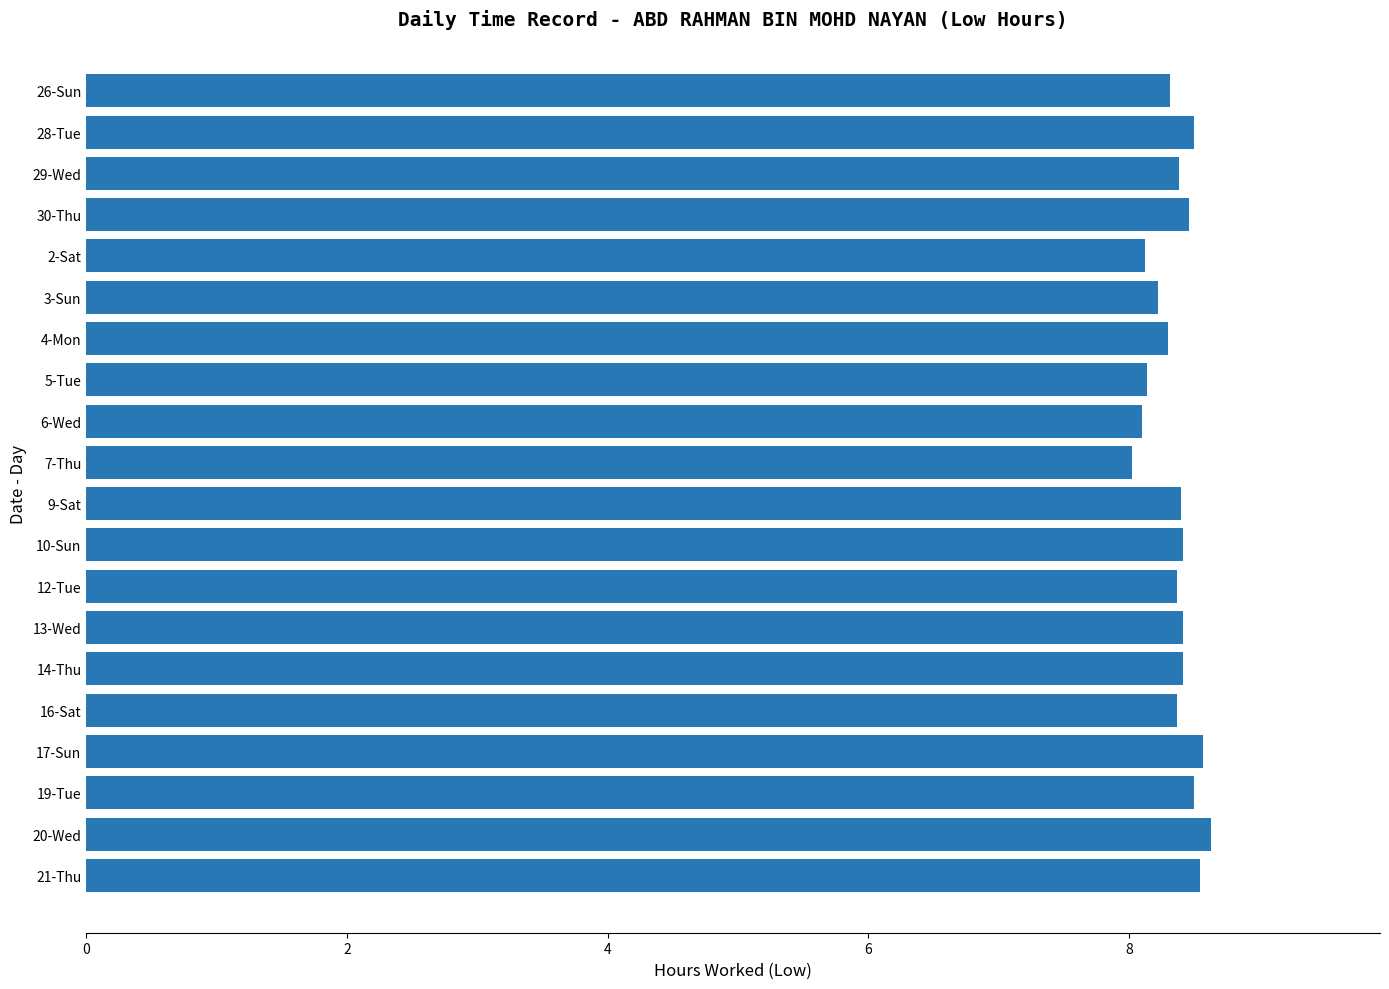

Is it true that the value at 20-Wed is 2.9?

False